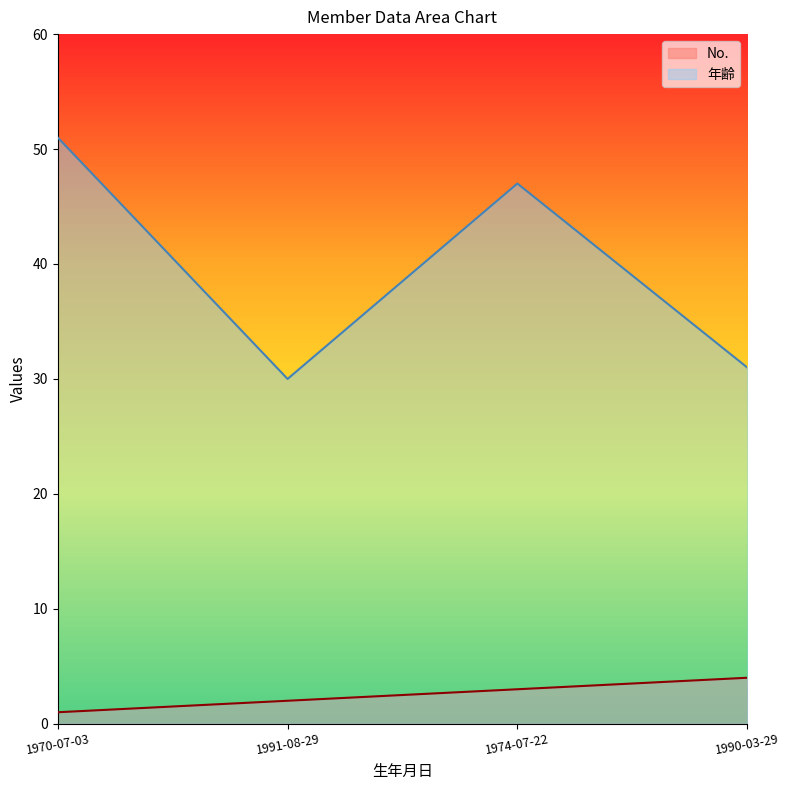

What is the label of the 1st point from the right?

1990-03-29